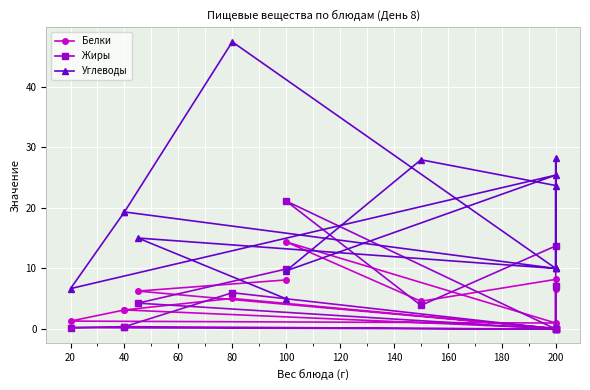

Which series has the widest spread of values?

Углеводы